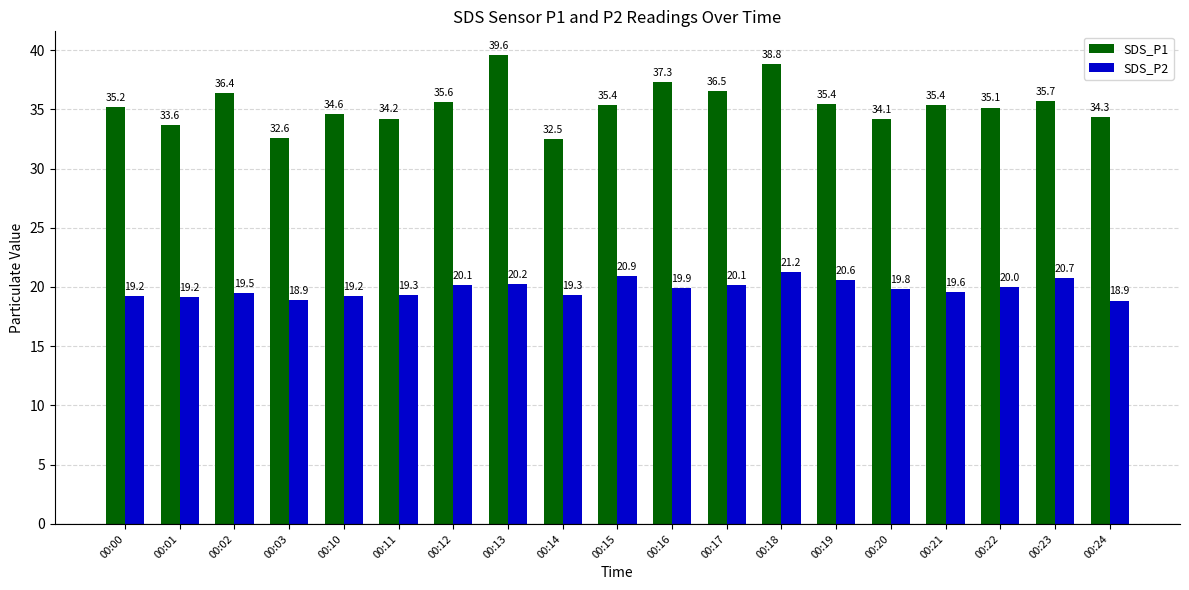

What is the average value of the SDS_P2 series?

19.8